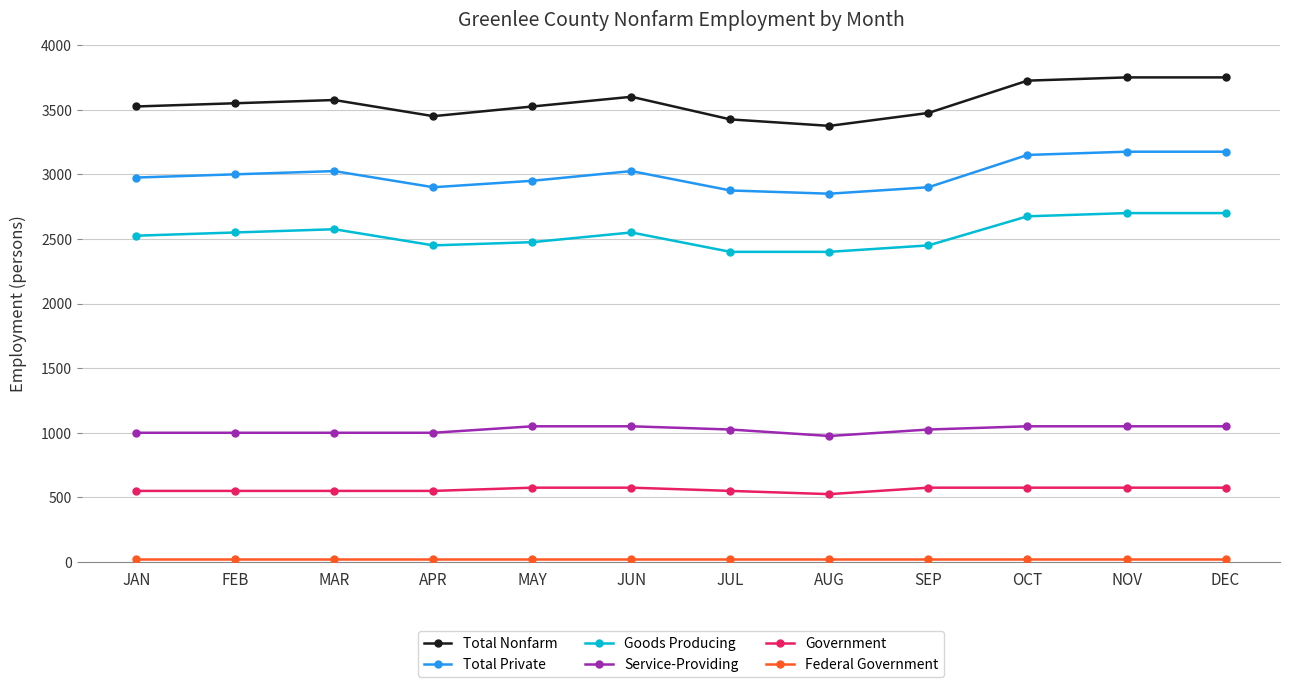

True or false: Total Private and Goods Producing intersect in this chart.

False